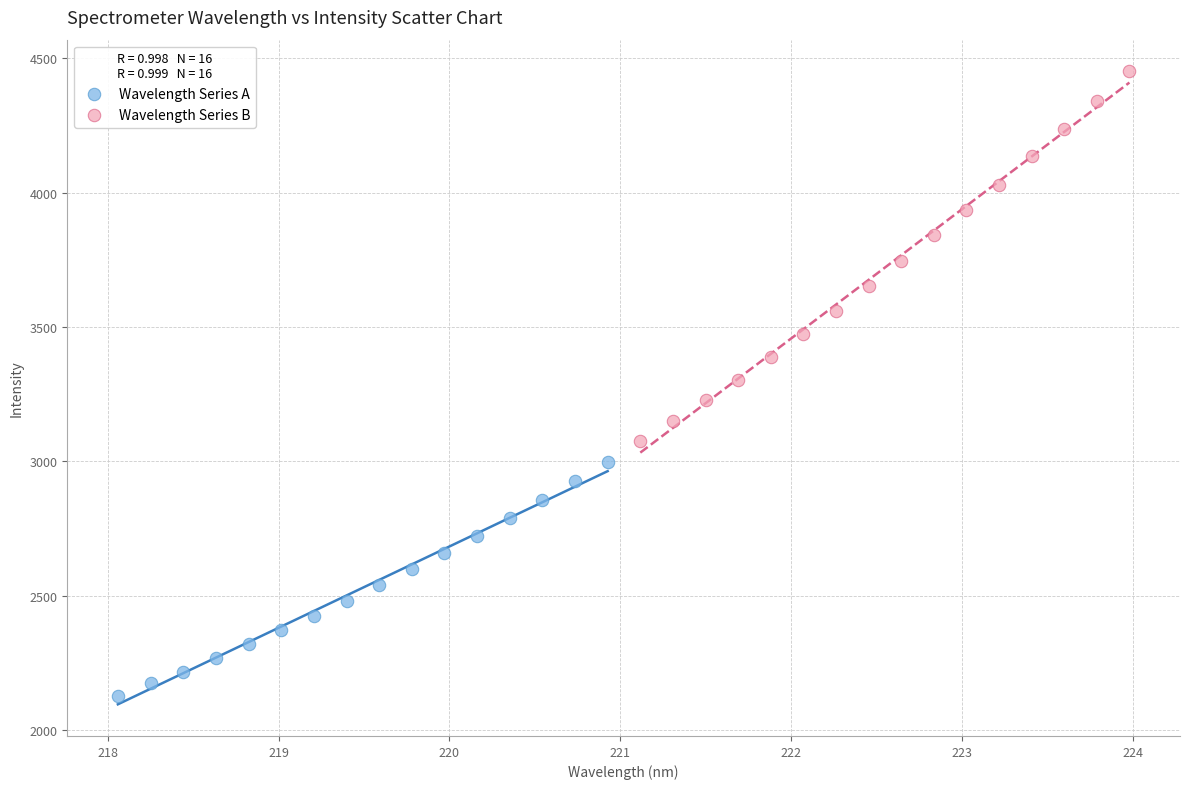

Which series contains the lowest Y value?

Wavelength Series A